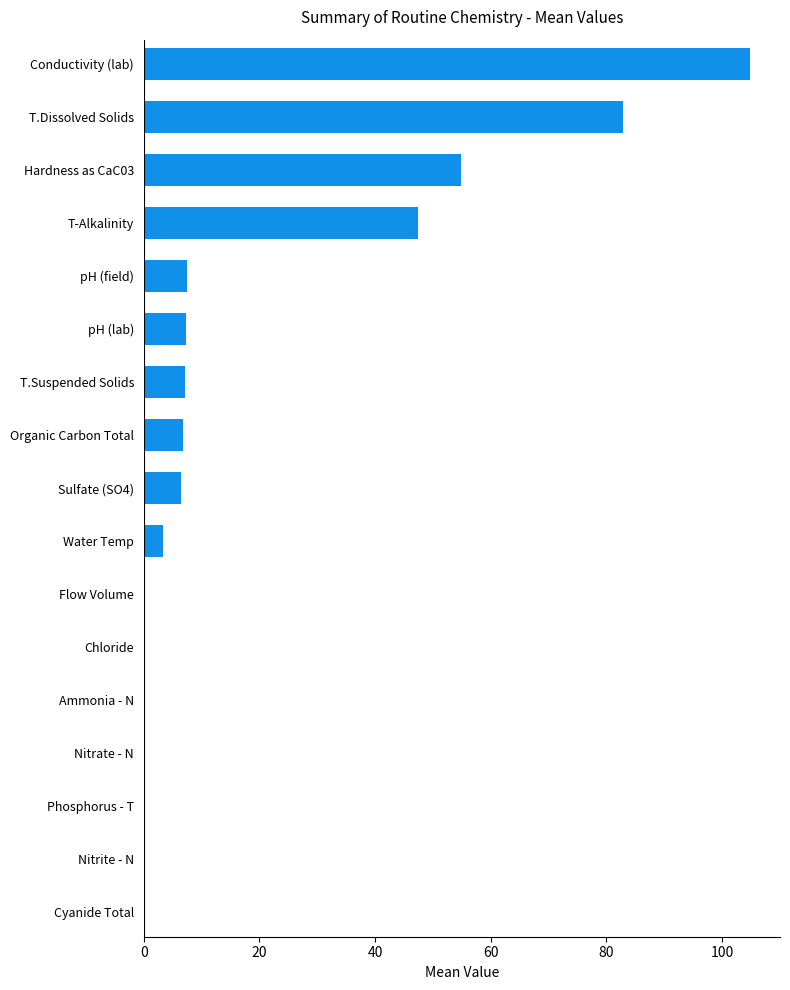

The chart shows a value of 31.4 at Hardness as CaC03. True or false?

False